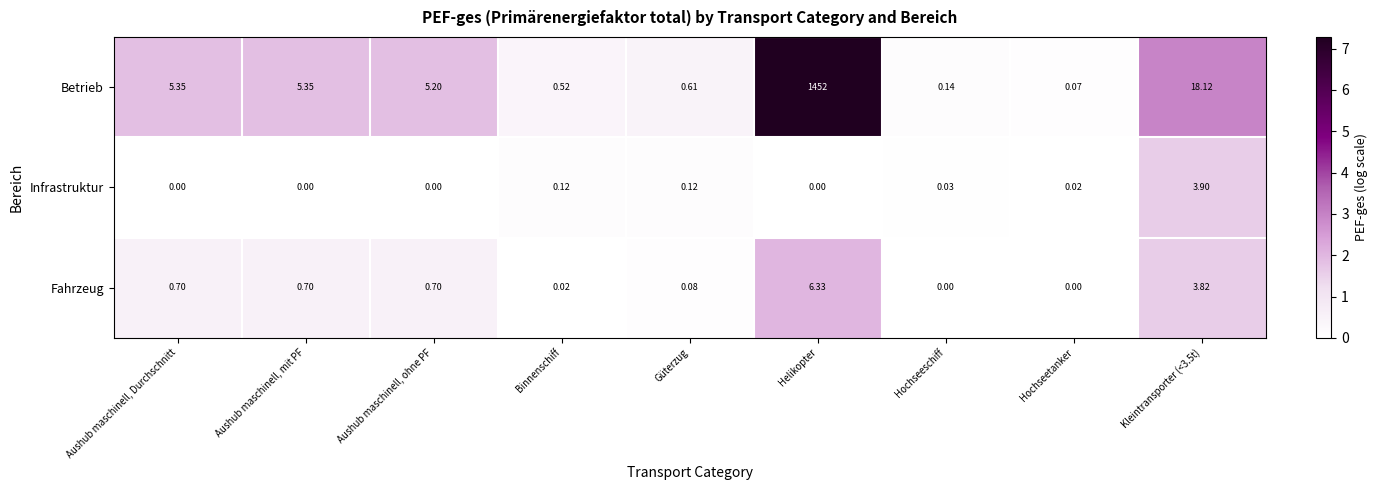

Which series has the largest total across all categories?

Betrieb